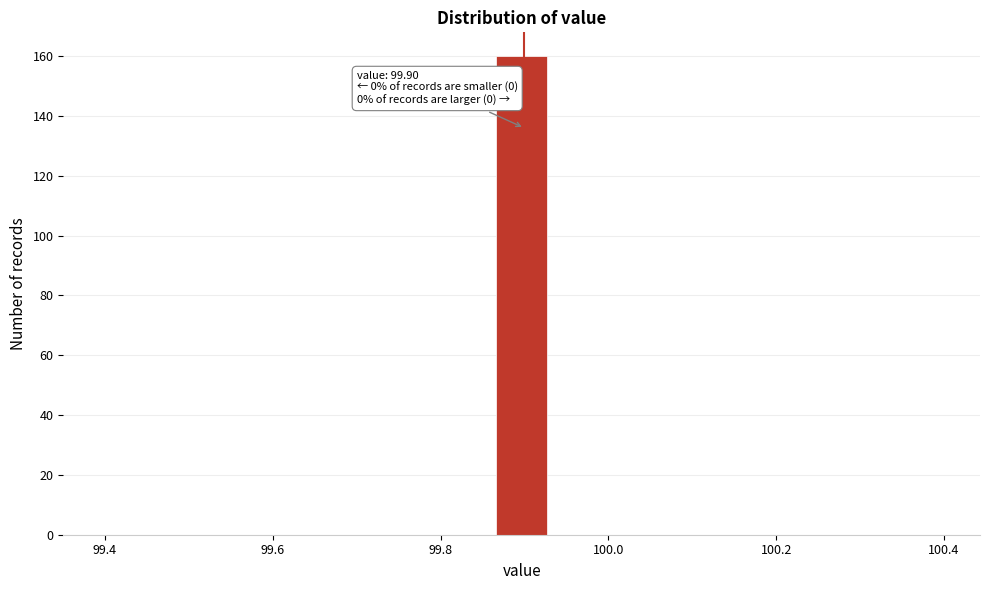

Around what value on the x-axis is the tallest bar? Give the approximate position of its centre, as read against the axis.

99.90